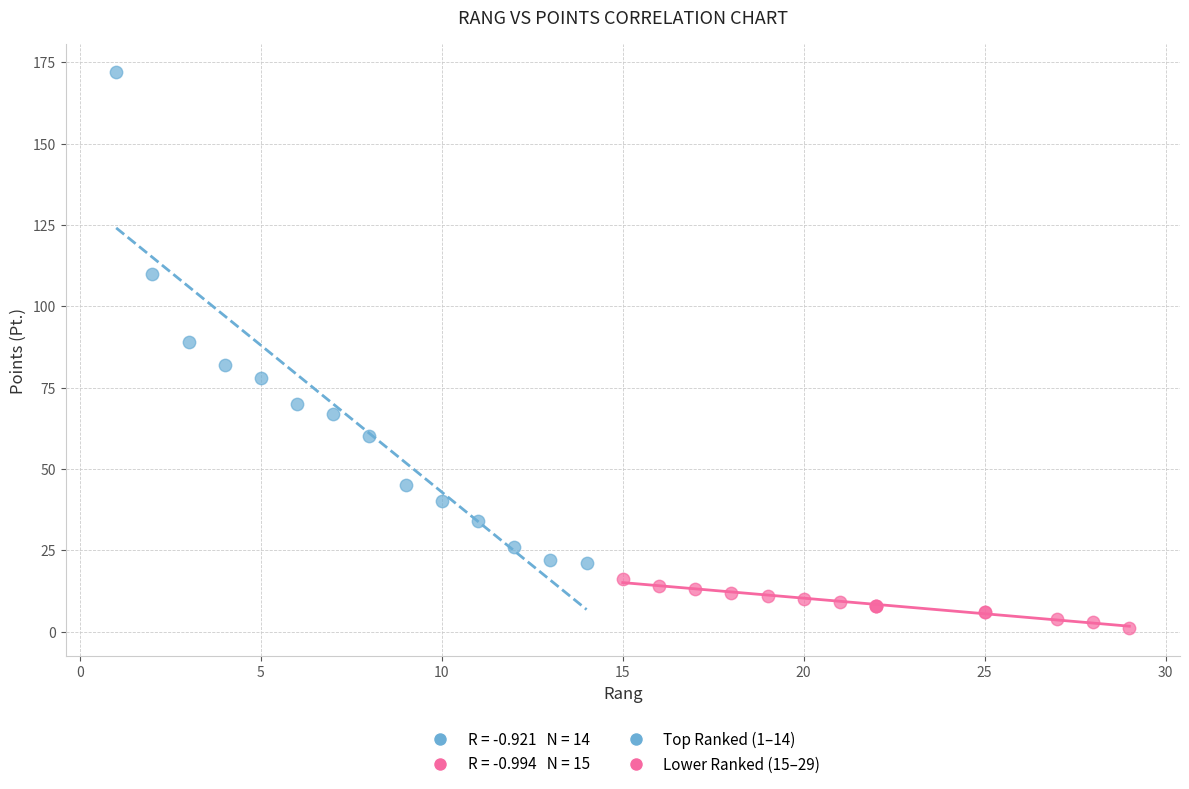

Which series has the largest Y range (max minus min)?

Top Ranked (1–14)